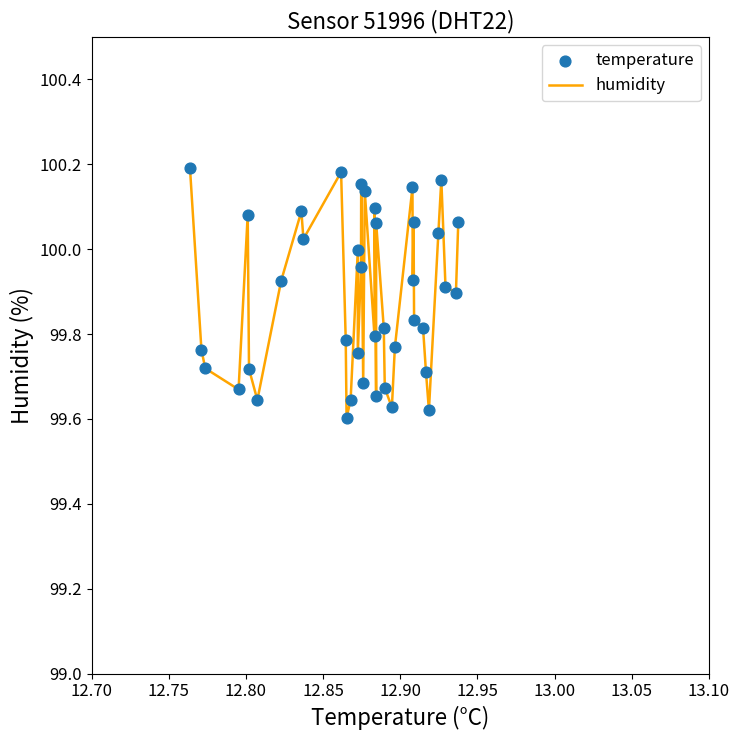

What is the difference between the maximum and minimum values?

0.6